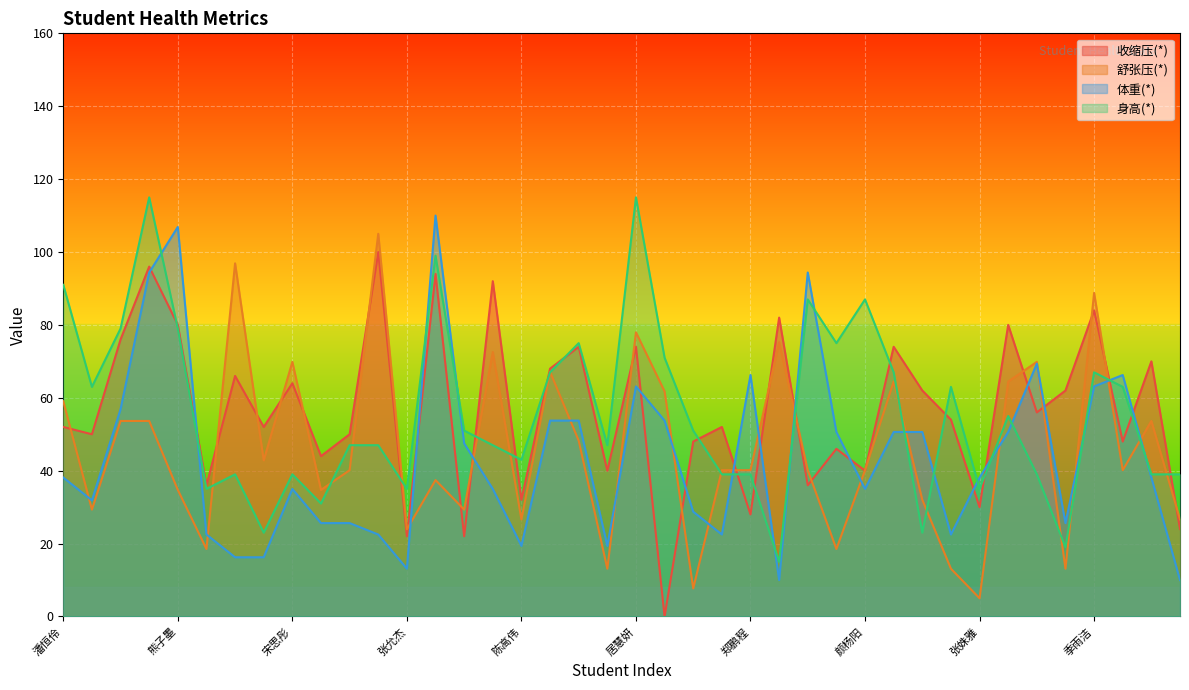

How many lines are shown in the chart?

4